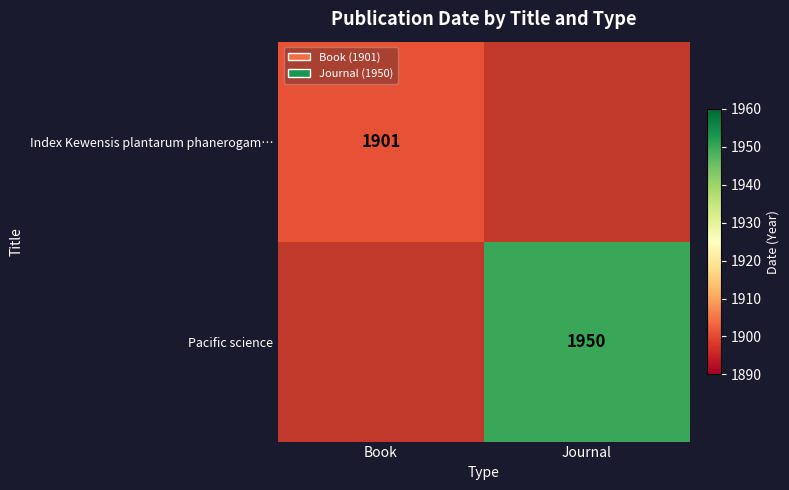

The value of Index Kewensis plantarum phanerogam… at Book is 1901. True or false?

True